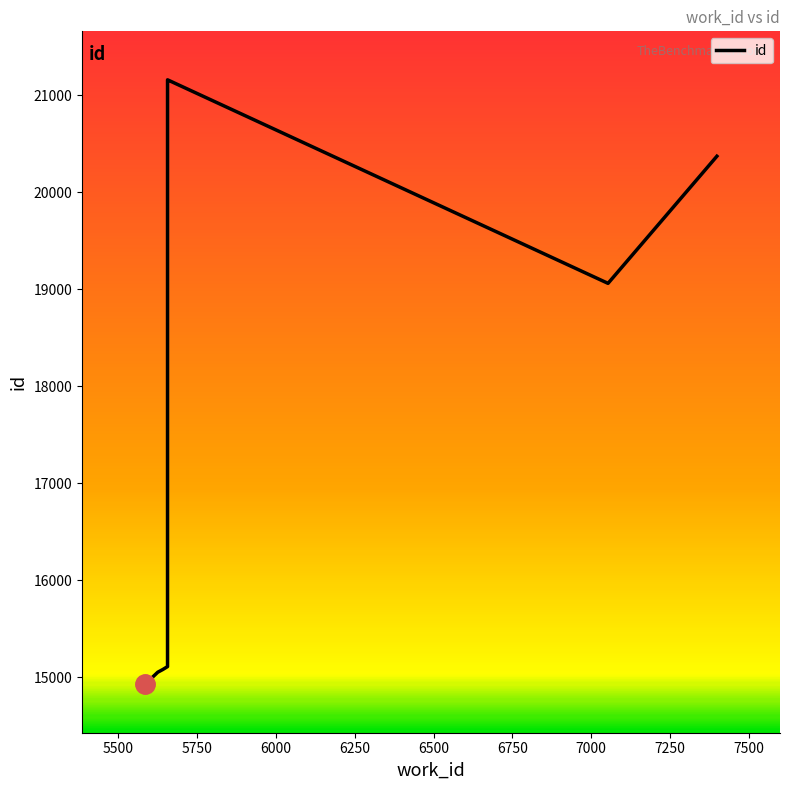

Does the chart have visible grid lines?

No